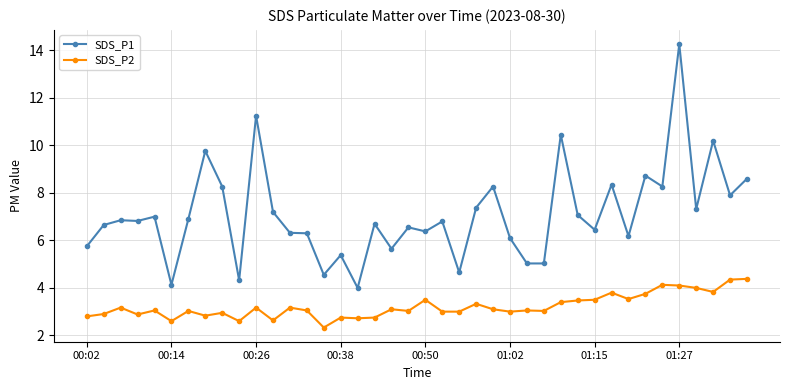

What is the value of the SDS_P2 point at the 9th from the left?

3.0